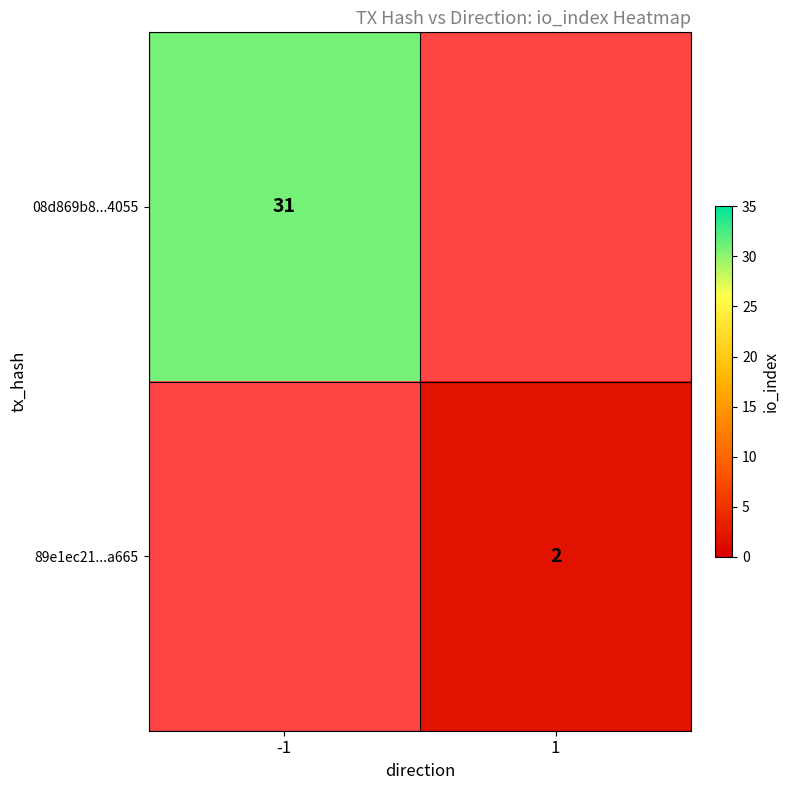

Is it true that 08d869b8...4055 equals 17 at -1?

False